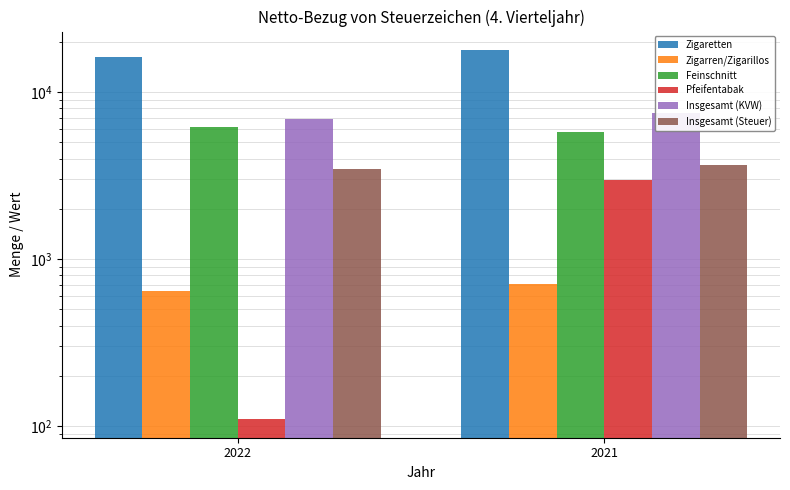

What is the average value of the Pfeifentabak series?

1548.4